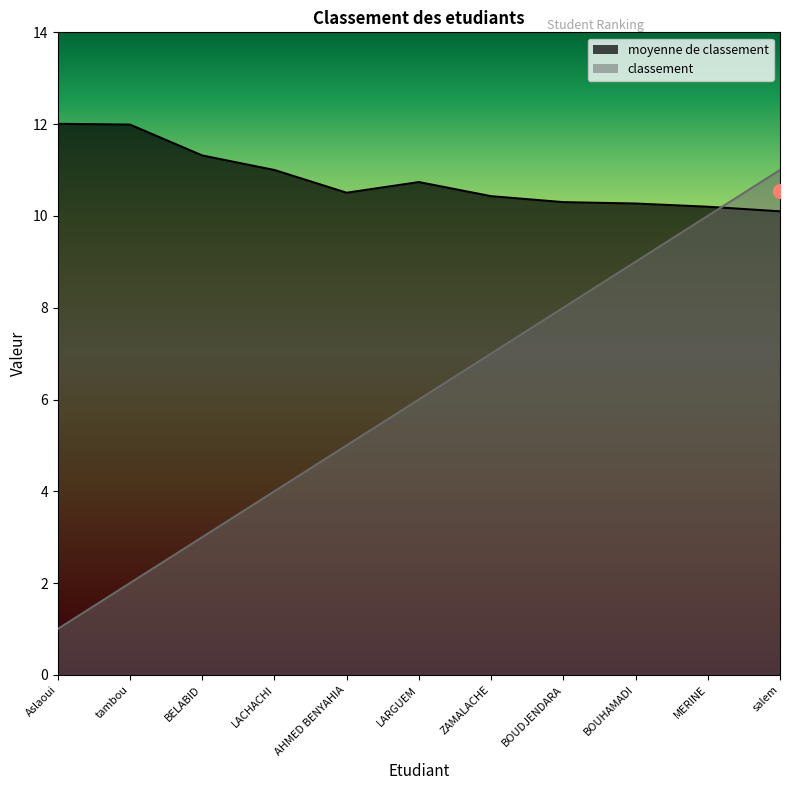

Reading left to right, what are all the values shown in this chart?

moyenne de classement: Aslaoui=12.0	tambou=12.0	BELABID=11.3	LACHACHI=11.0	AHMED BENYAHIA=10.5	LARGUEM=10.7	ZAMALACHE=10.4	BOUDJENDARA=10.3	BOUHAMADI=10.3	MERINE=10.2	salem=10.1
classement: Aslaoui=1.0	tambou=2.0	BELABID=3.0	LACHACHI=4.0	AHMED BENYAHIA=5.0	LARGUEM=6.0	ZAMALACHE=7.0	BOUDJENDARA=8.0	BOUHAMADI=9.0	MERINE=10.0	salem=11.0